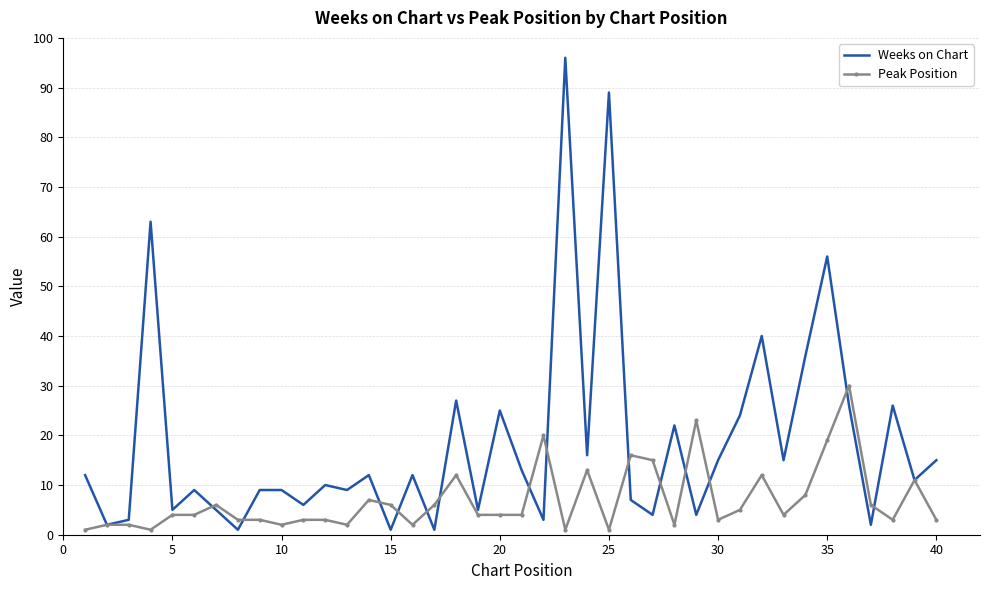

Which series has the largest range (max minus min)?

Weeks on Chart